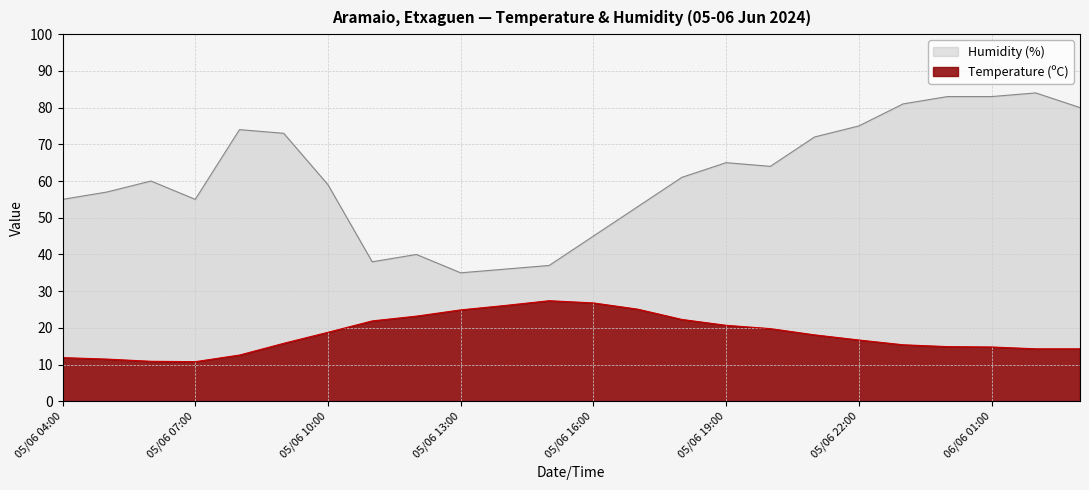

Reading left to right, extract all data points from this chart.

Temperature (ºC): 05/06 04:00=11.9	05/06 05:00=11.5	05/06 06:00=10.9	05/06 07:00=10.8	05/06 08:00=12.6	05/06 09:00=15.8	05/06 10:00=18.8	05/06 11:00=21.9	05/06 12:00=23.2	05/06 13:00=24.9	05/06 14:00=26.1	05/06 15:00=27.4	05/06 16:00=26.8	05/06 17:00=25.1	05/06 18:00=22.3	05/06 19:00=20.7	05/06 20:00=19.8	05/06 21:00=18.1	05/06 22:00=16.7	05/06 23:00=15.4	06/06 00:00=14.9	06/06 01:00=14.8	06/06 02:00=14.3	06/06 03:00=14.3
Humidity (%): 05/06 04:00=55.0	05/06 05:00=57.0	05/06 06:00=60.0	05/06 07:00=55.0	05/06 08:00=74.0	05/06 09:00=73.0	05/06 10:00=59.0	05/06 11:00=38.0	05/06 12:00=40.0	05/06 13:00=35.0	05/06 14:00=36.0	05/06 15:00=37.0	05/06 16:00=45.0	05/06 17:00=53.0	05/06 18:00=61.0	05/06 19:00=65.0	05/06 20:00=64.0	05/06 21:00=72.0	05/06 22:00=75.0	05/06 23:00=81.0	06/06 00:00=83.0	06/06 01:00=83.0	06/06 02:00=84.0	06/06 03:00=80.0